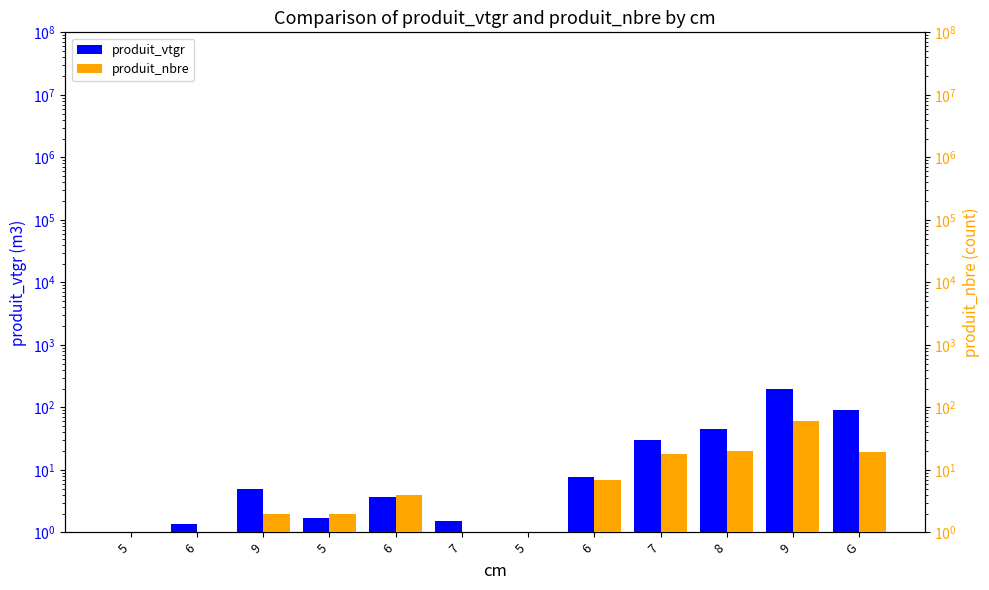

Where does the produit_nbre series first go above 4?

6